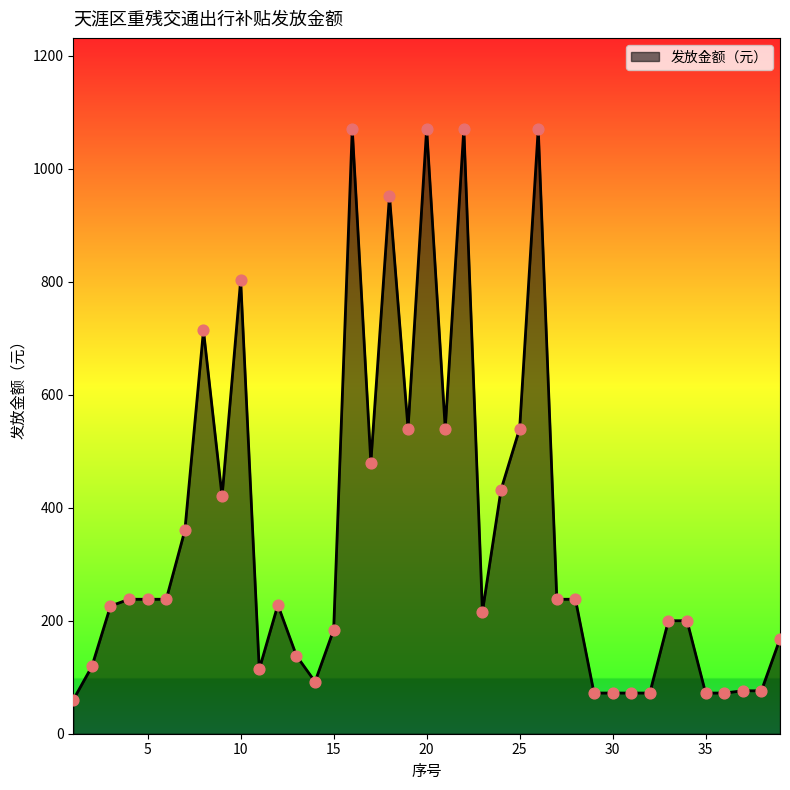

What is the difference between the maximum and minimum values?

1011